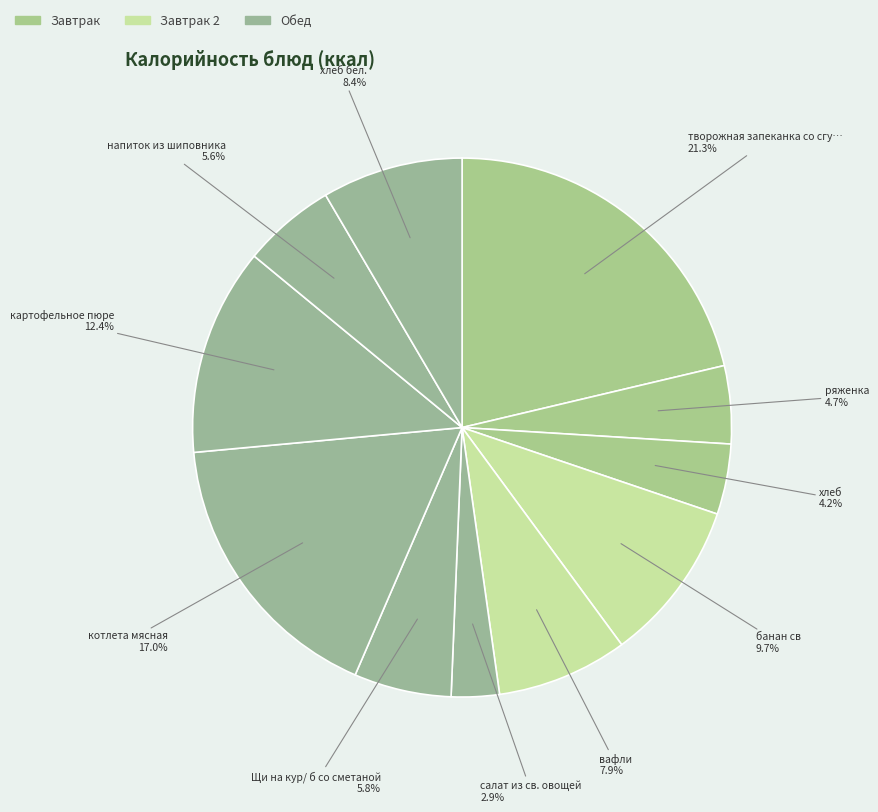

Which slice is the smallest?

салат из св. овощей